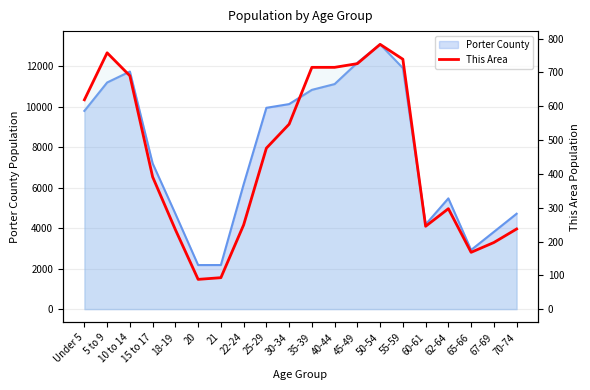

What is the sum of all values?

8968